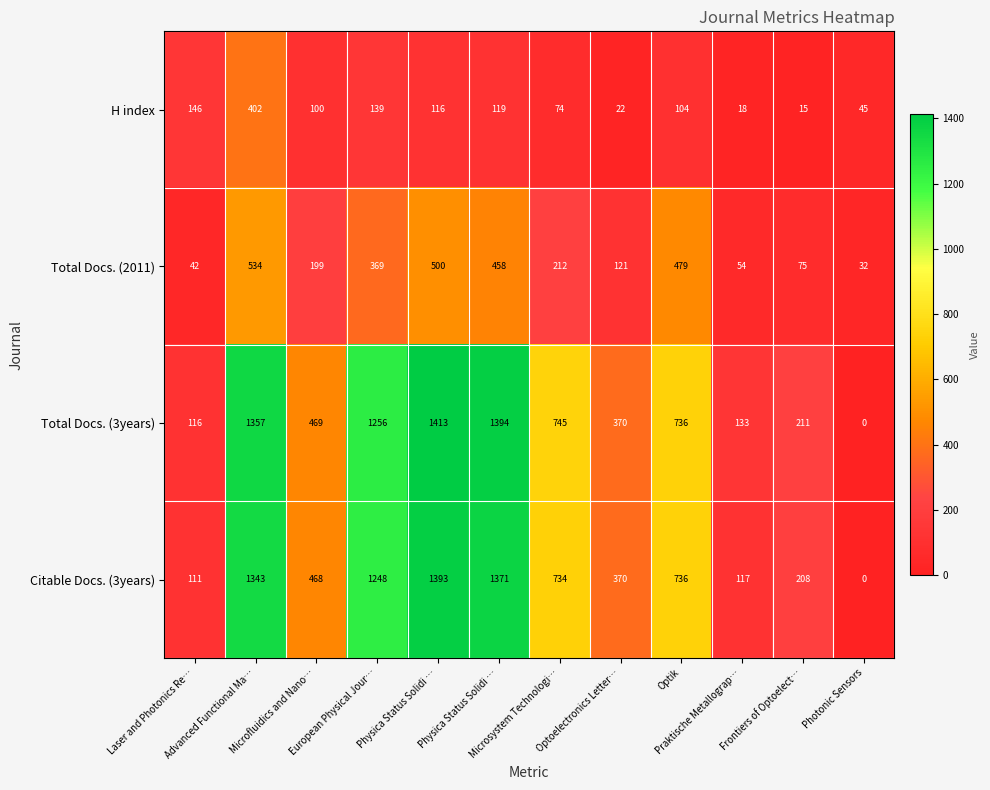

Which series has the largest total across all categories?

Total Docs. (3years)